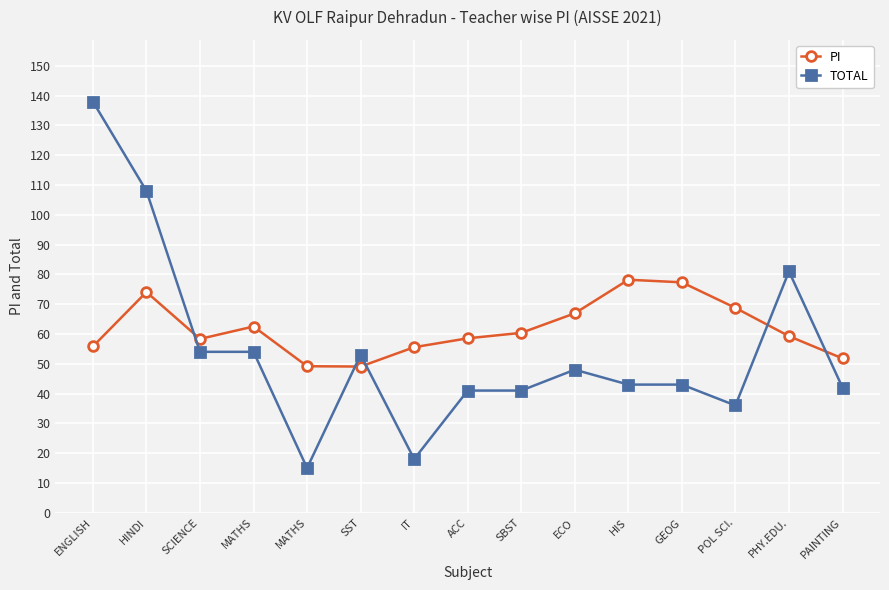

Which category has the lowest value in the TOTAL series?

MATHS